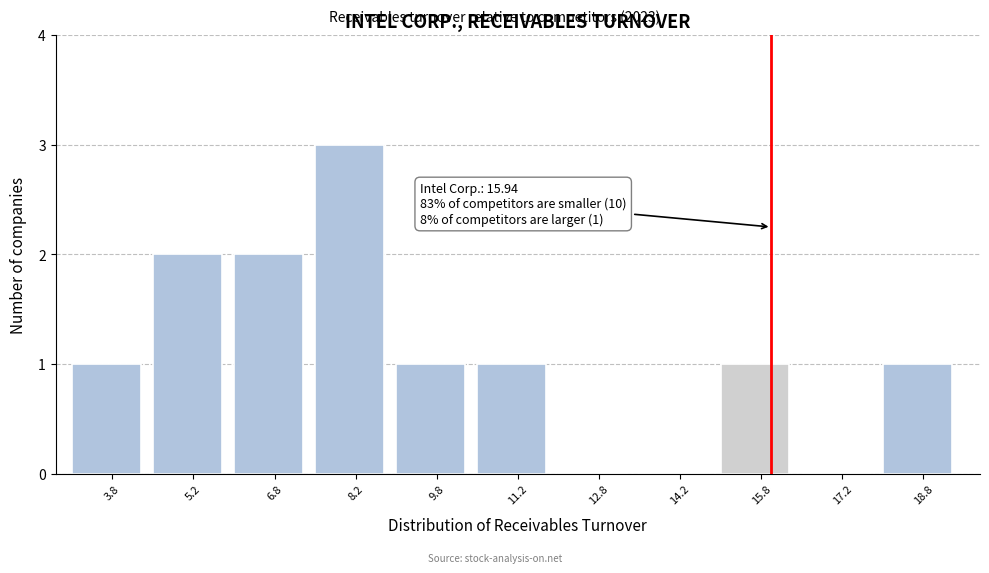

Which range on the x-axis has the tallest bar?

7.5 to 9.0